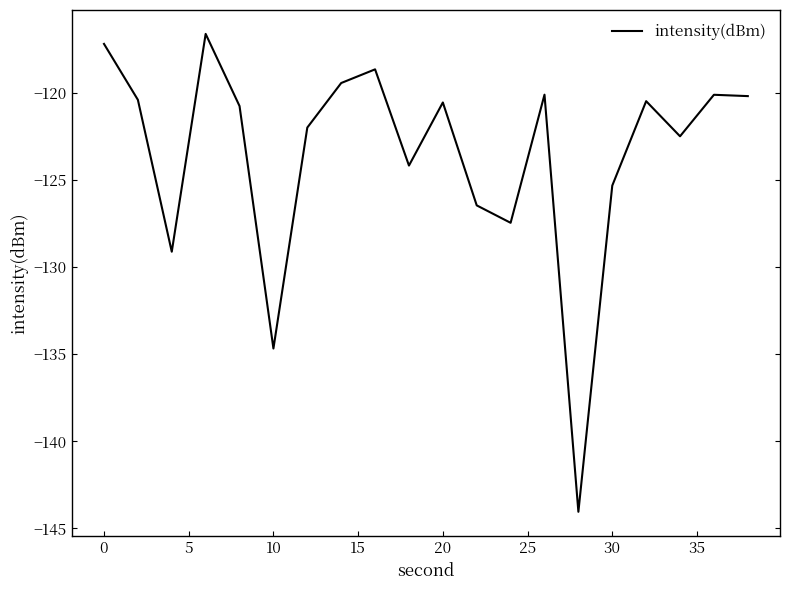

What is the smallest value displayed?

-144.0